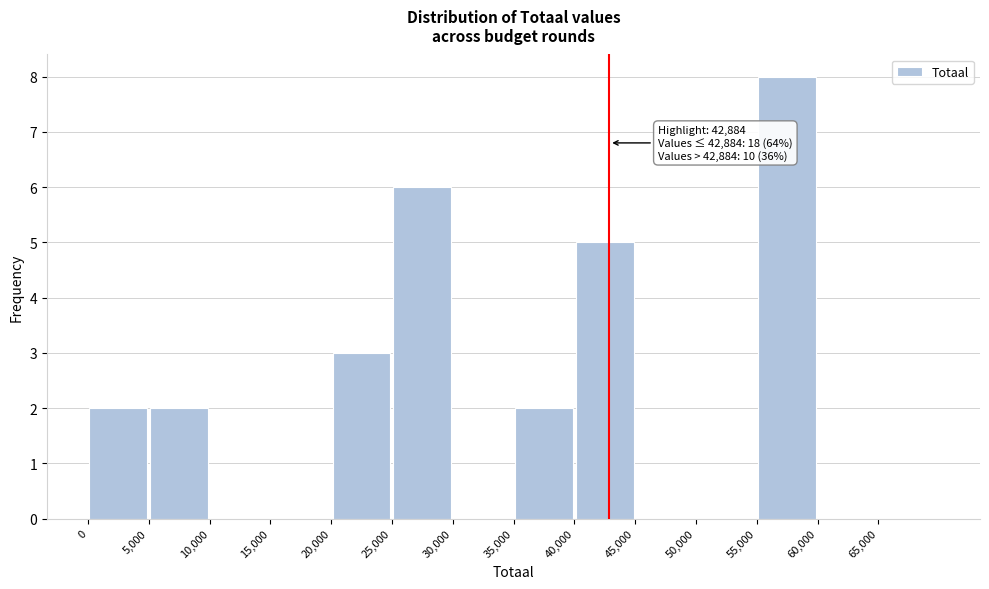

Which range on the x-axis has the tallest bar?

55000 to 60000